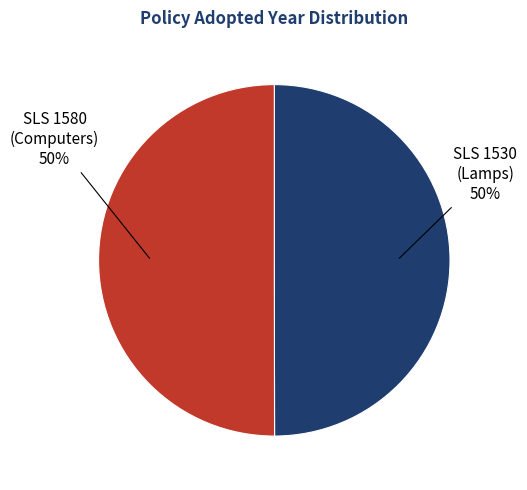

To the nearest percent, what is the average slice percentage?

50%